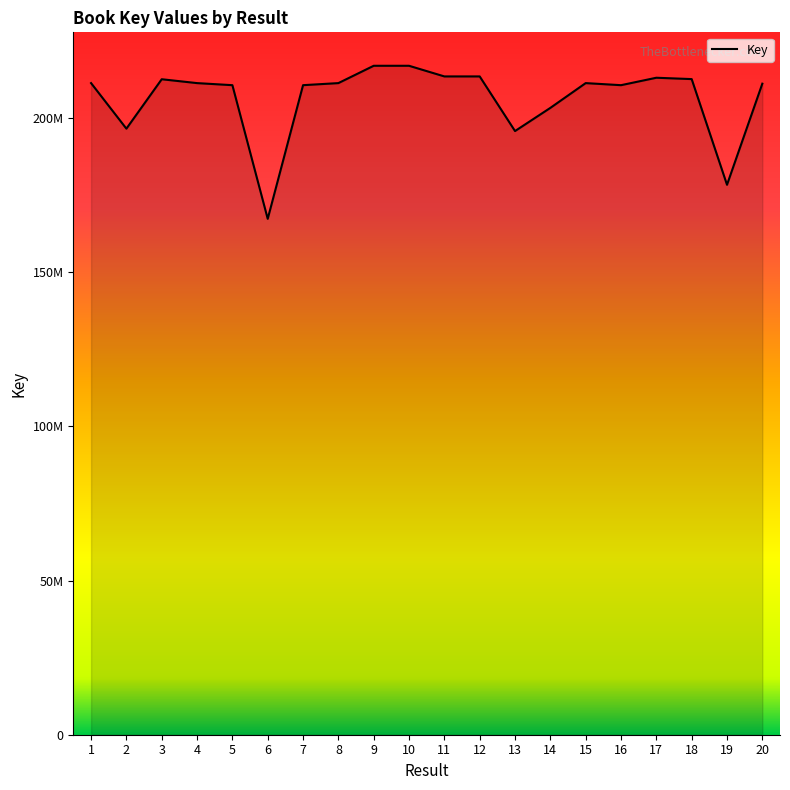

Does the chart display data point markers on the line(s)?

No